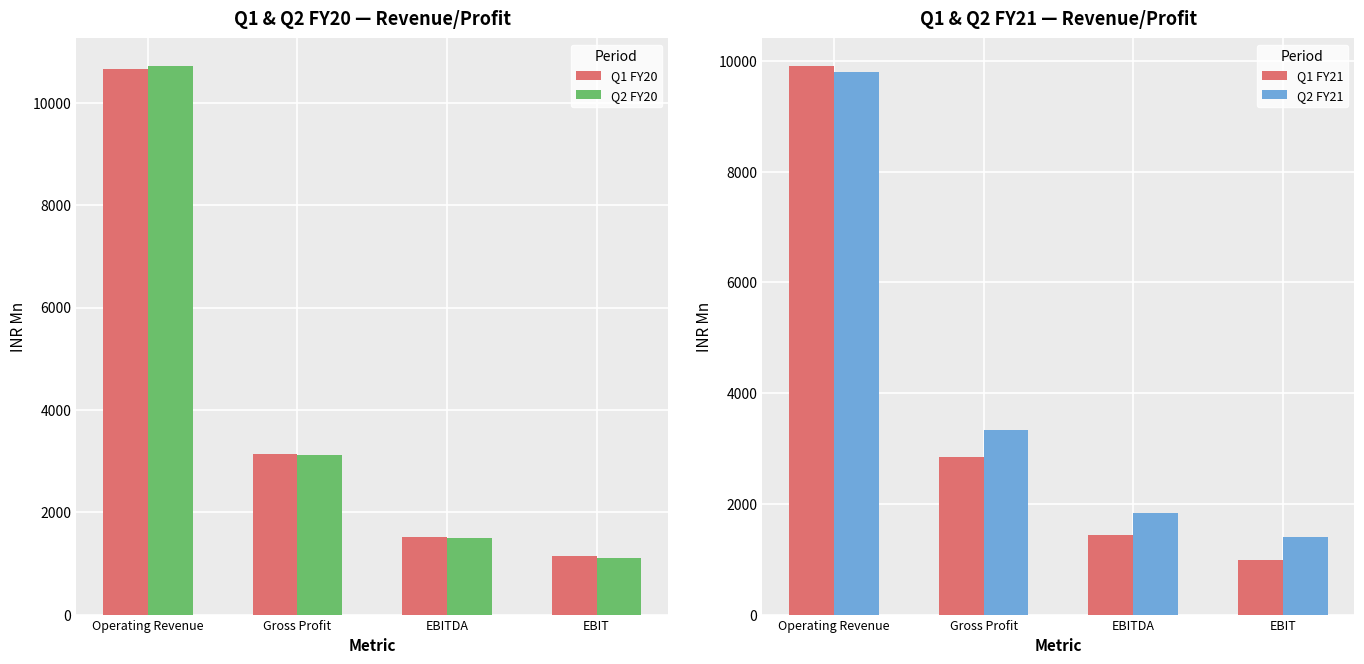

Between Operating Revenue and Gross Profit, which is larger?

Operating Revenue